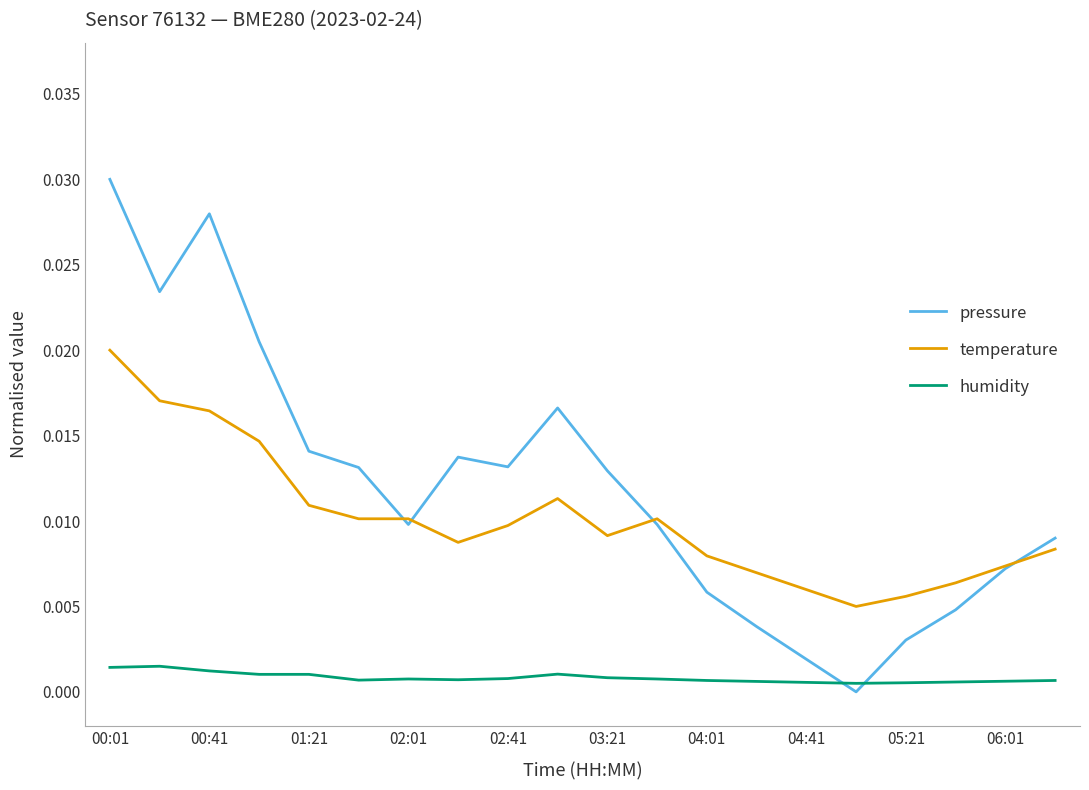

Rank the series by their maximum value, from highest to lowest.

pressure, temperature, humidity